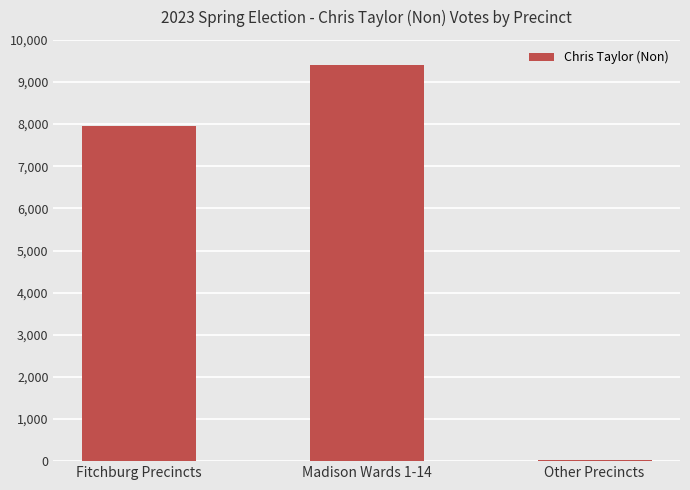

What is the difference between the values at Madison Wards 1-14 and Fitchburg Precincts?

1457